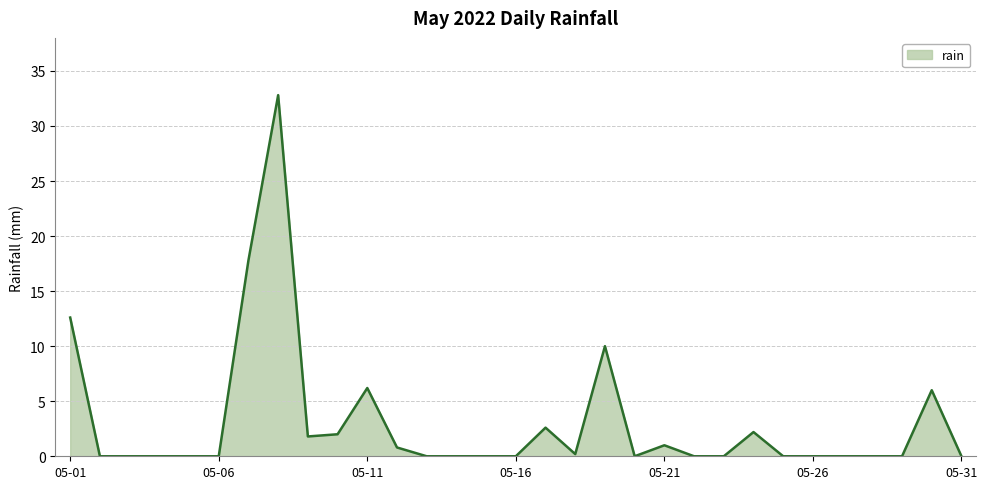

What is the difference between the maximum and minimum values?

32.8